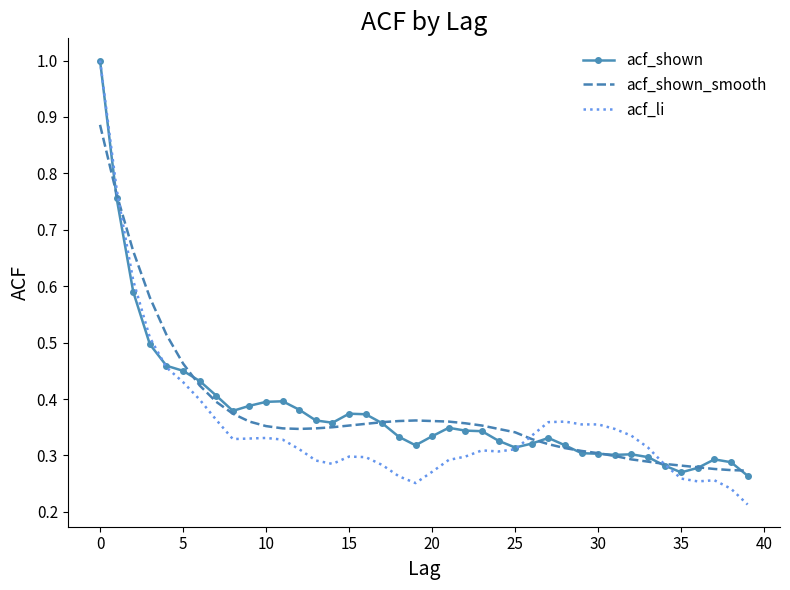

What is the greatest value displayed?

1.0